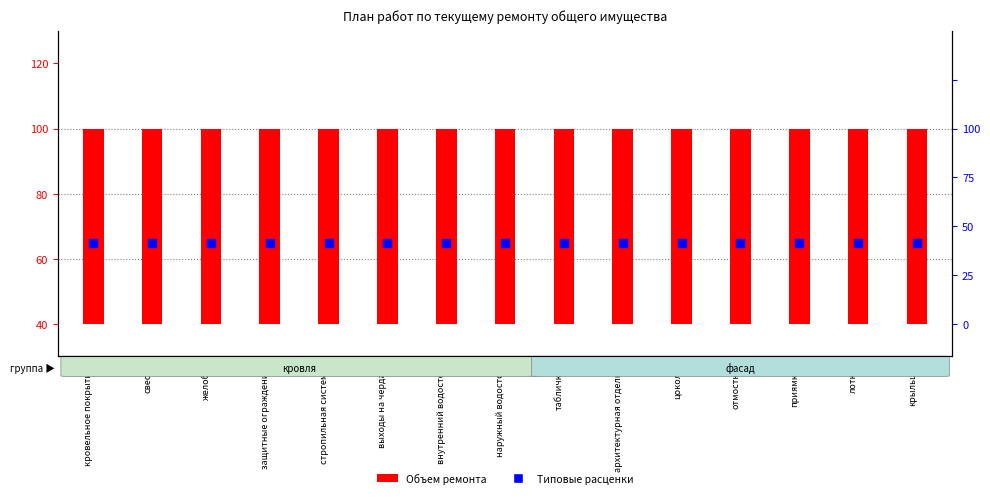

At which category is the sum across all series the highest?

кровельное покрытие